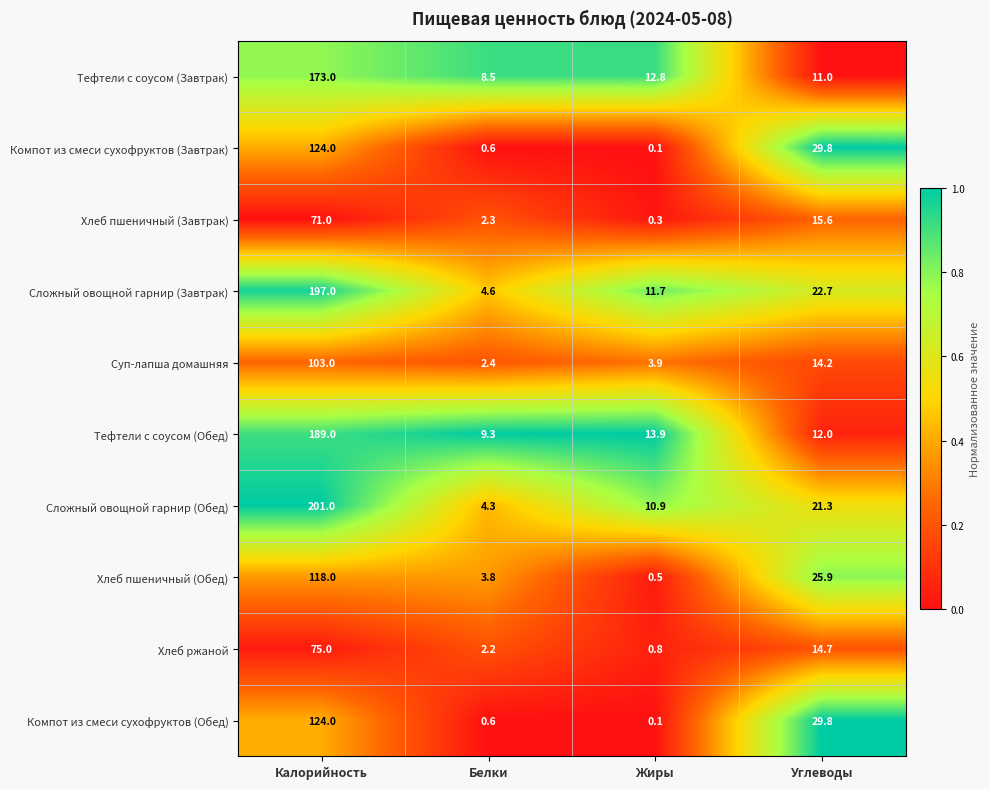

What is the maximum value shown in the chart?

201.0